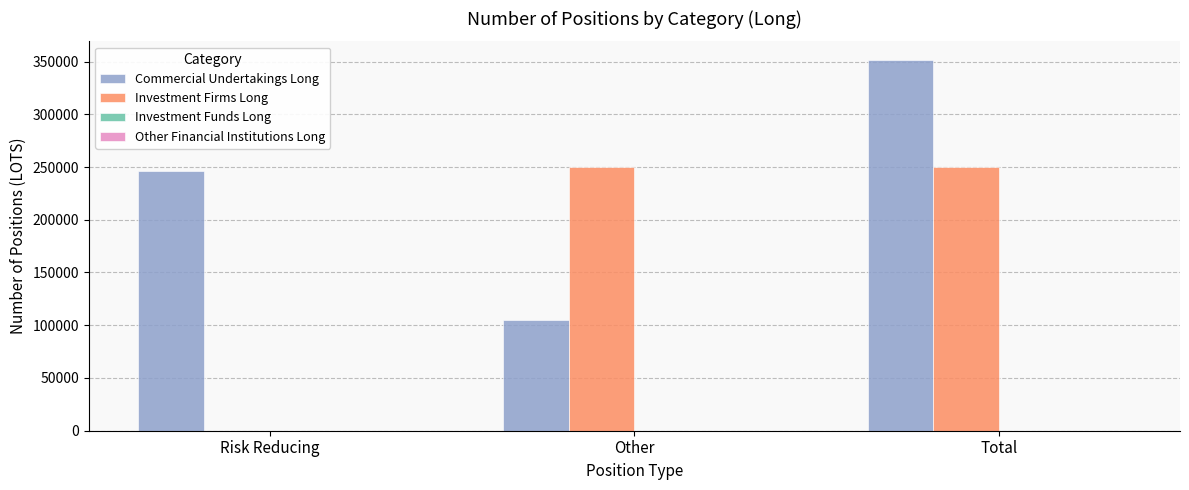

How many data points does each series have?

3